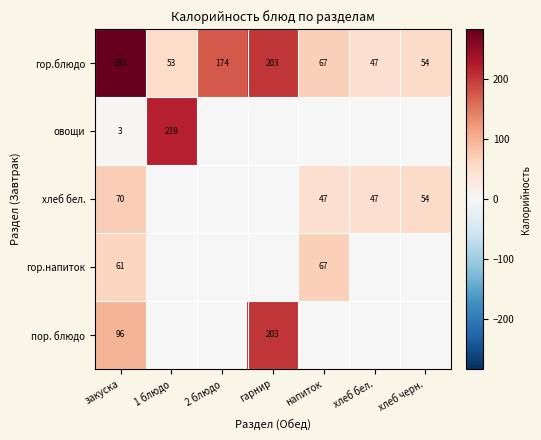

What is the sum of the гор.блюдо values at 1 блюдо and напиток?

120